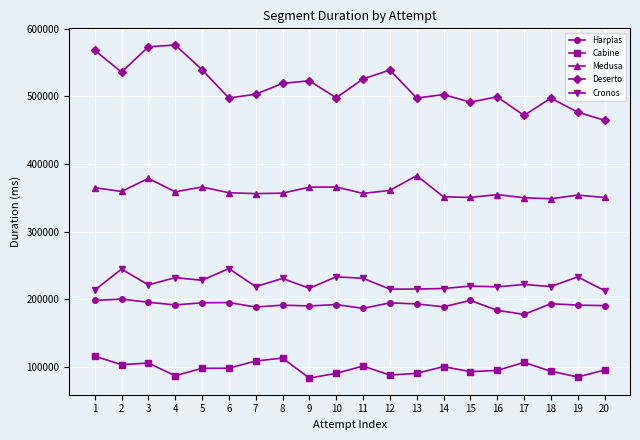

What is the difference between the maximum and second lowest values in the Cronos series?

31766